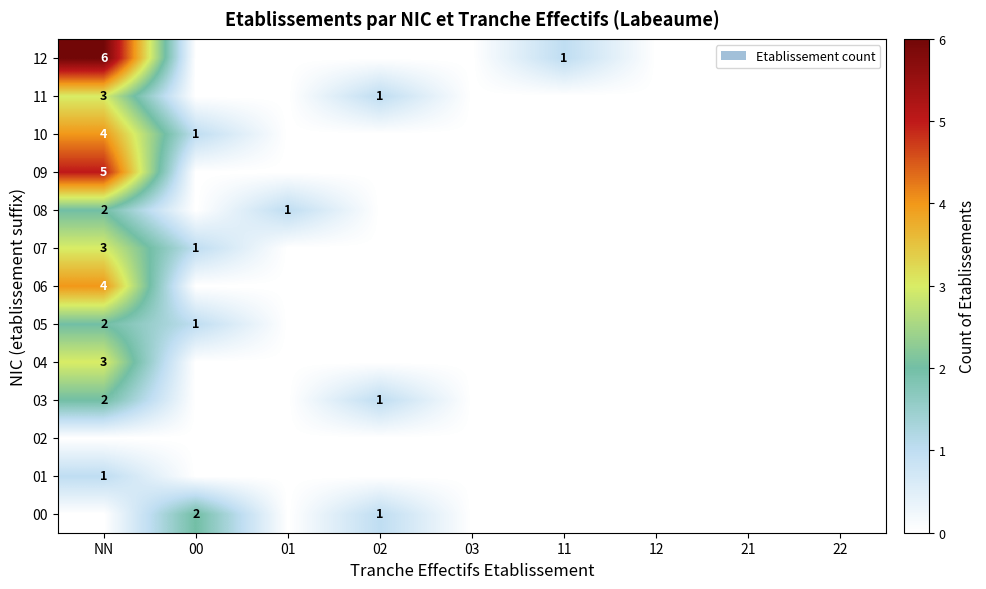

The 05 series shows 2 at NN. True or false?

True